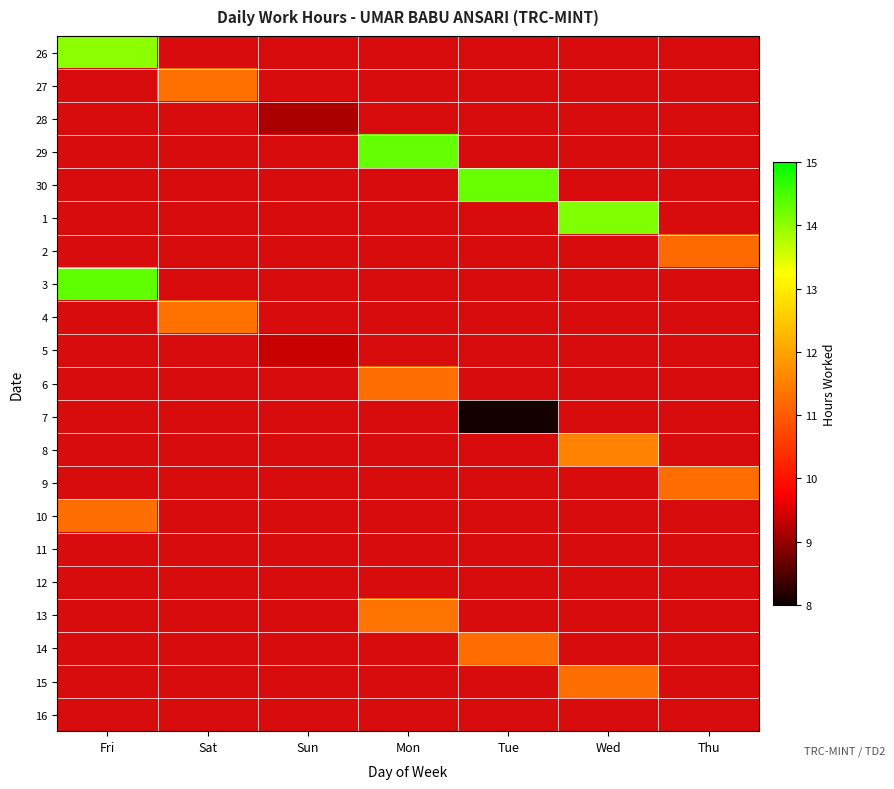

Count the number of data series in this chart.

21